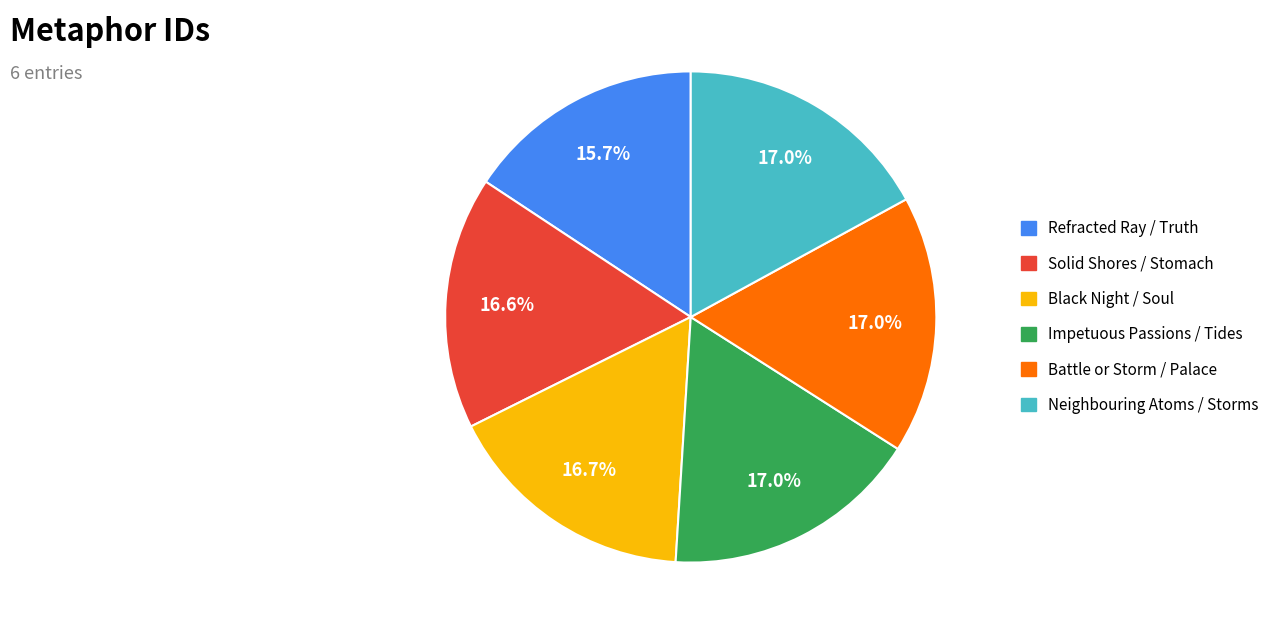

How many segments does this pie chart have?

6